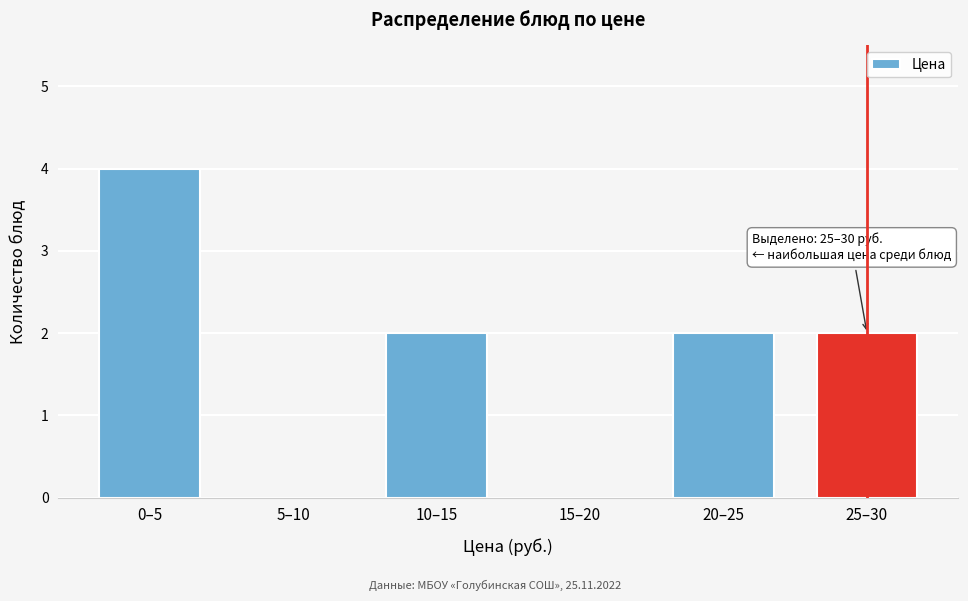

Reading left to right, extract all data points from this chart.

0–5=4	5–10=0	10–15=2	15–20=0	20–25=2	25–30=2